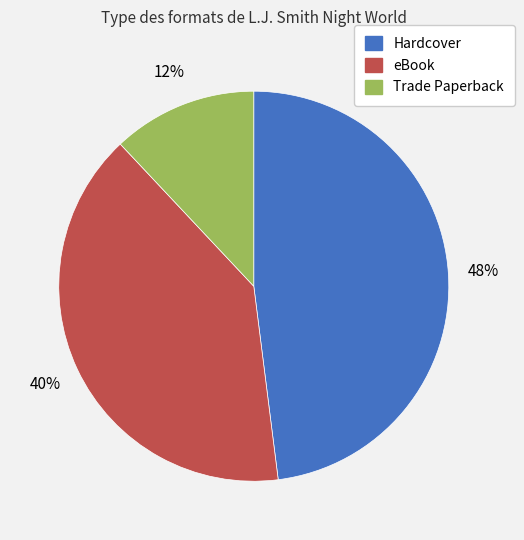

Which category has the smallest portion of the pie?

Trade Paperback